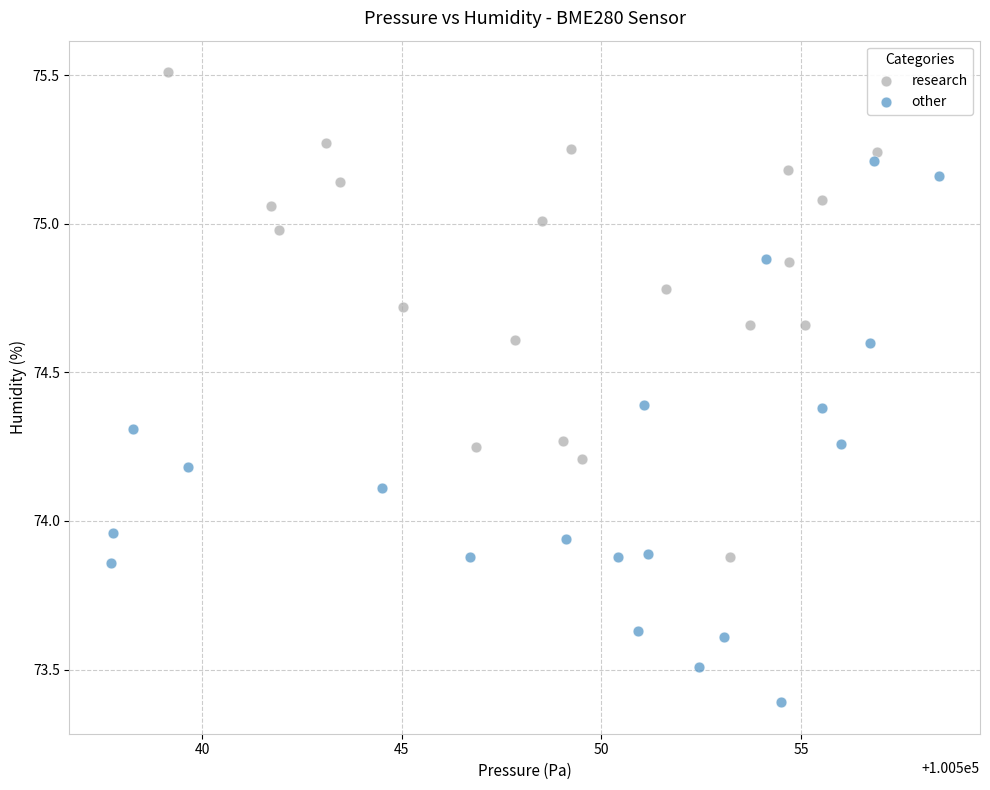

Which series has the widest spread of Y values?

other